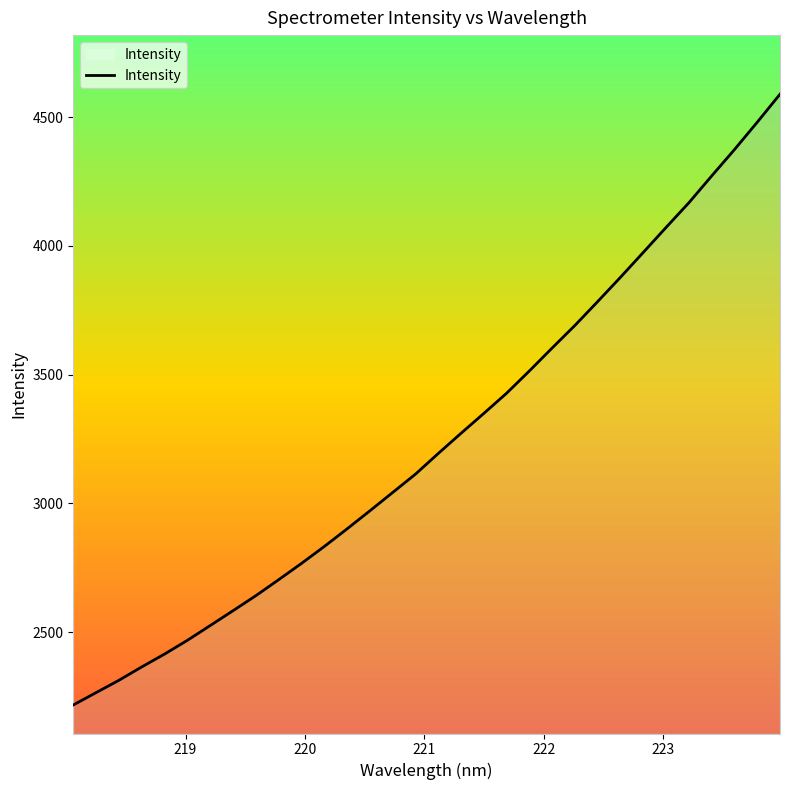

What is the minimum value shown in the chart?

2217.1